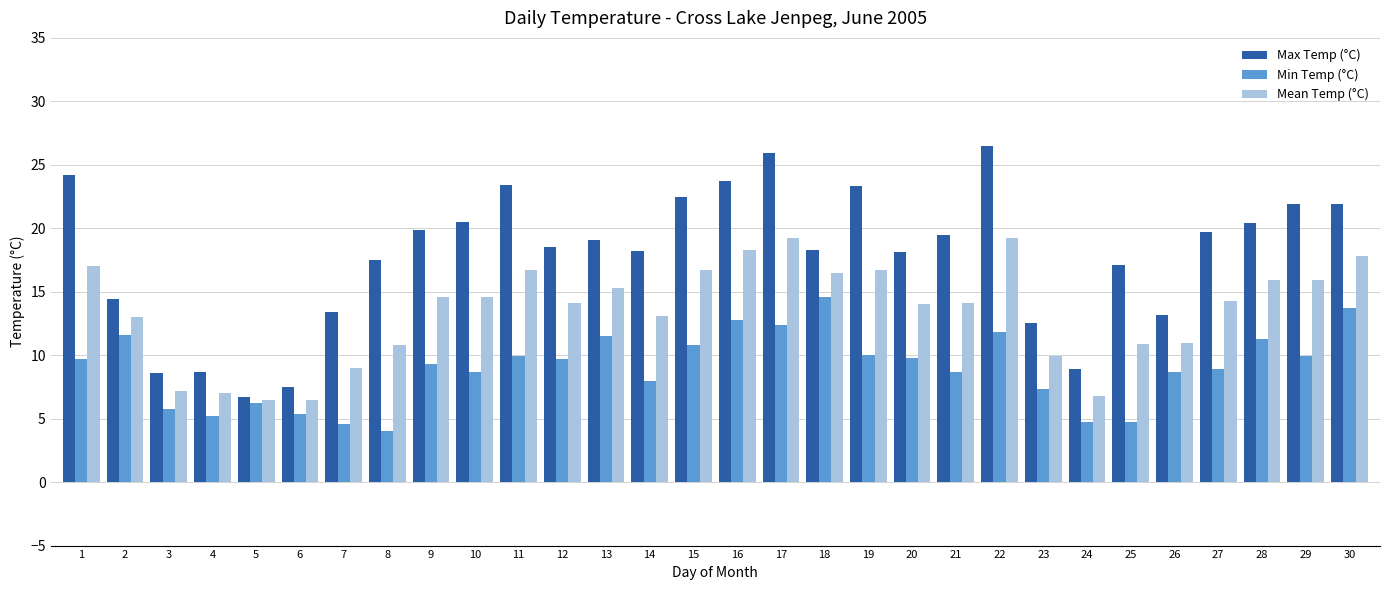

What value does the Min Temp (°C) series have at 23?

7.3